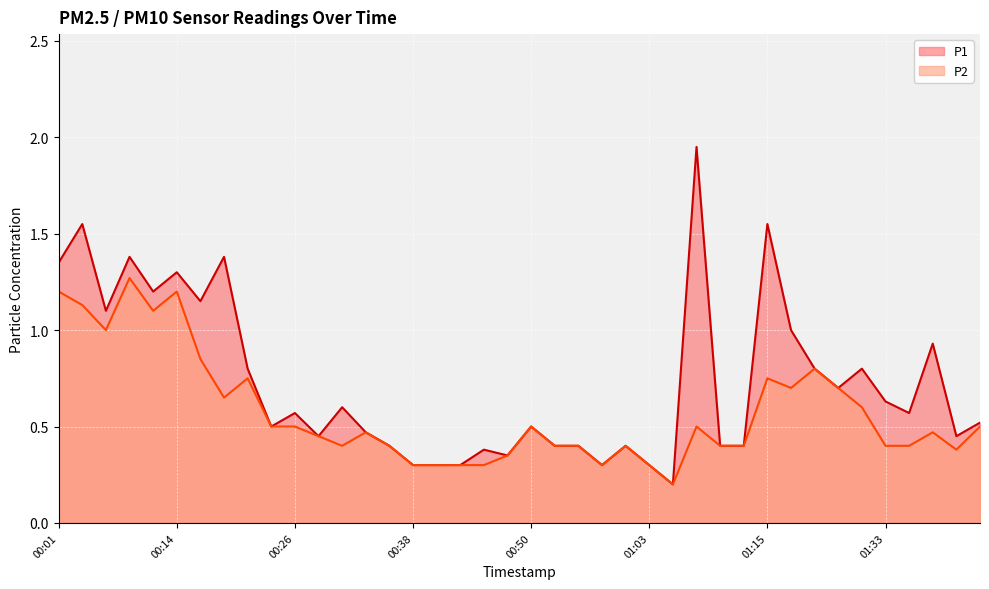

What are all the series names shown in the legend?

P1, P2